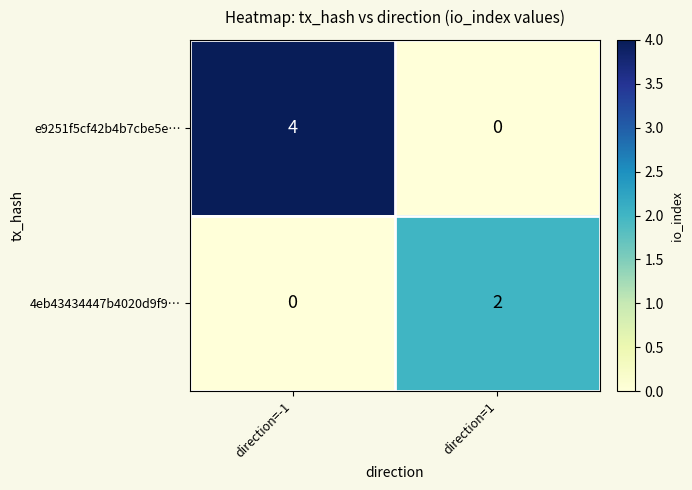

Which series has the largest total across all categories?

e9251f5cf42b4b7cbe5e…